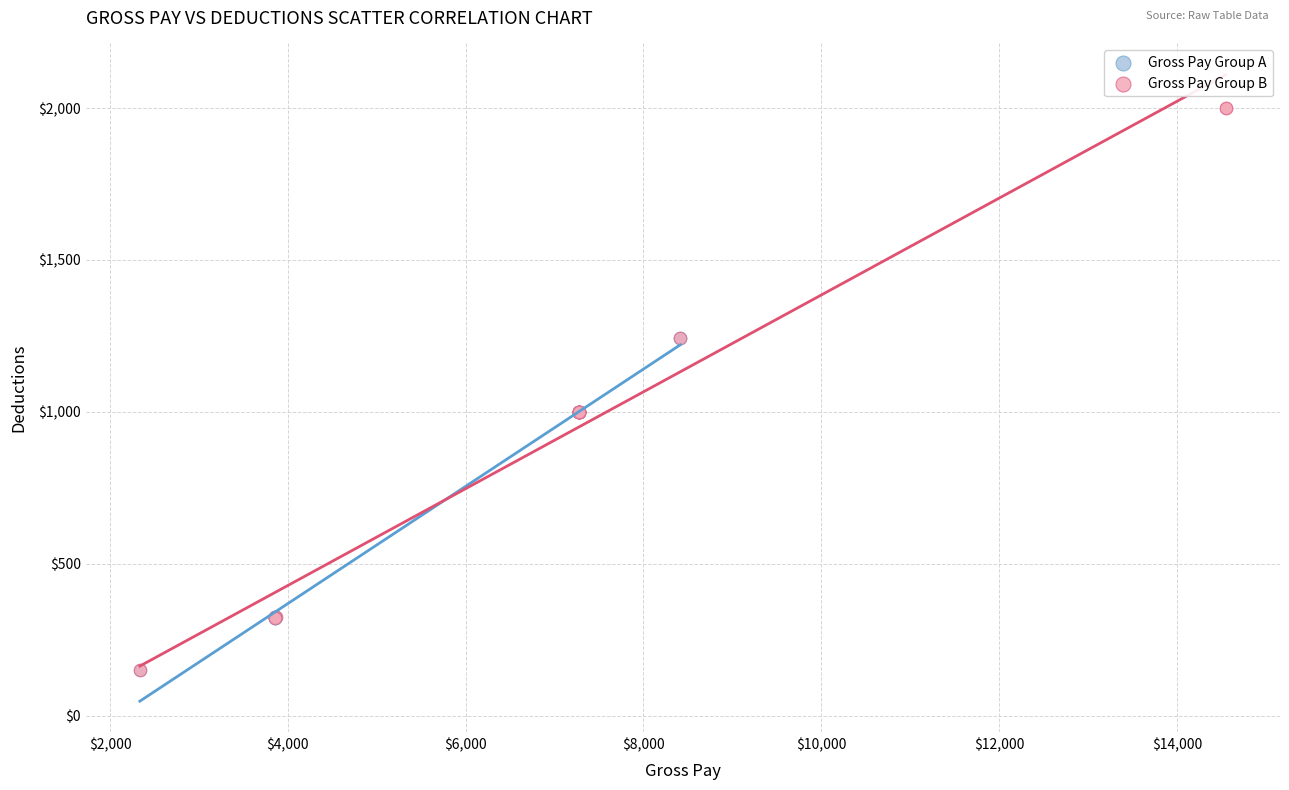

What are all the series names shown in the legend?

Gross Pay Group A, Gross Pay Group B